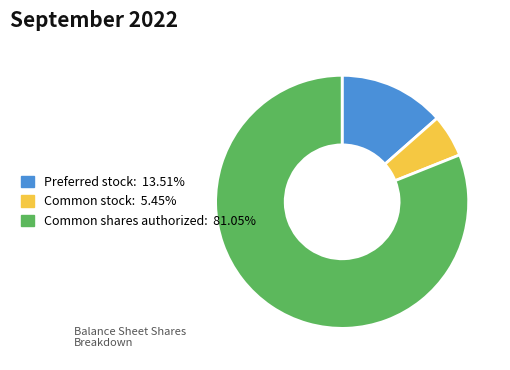

Is there a majority slice in this chart?

Yes